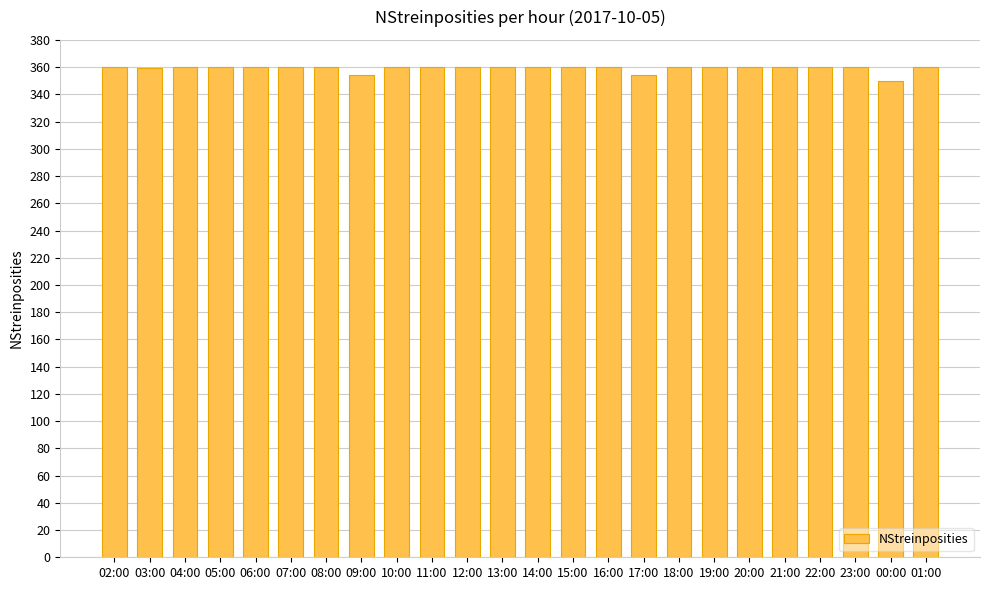

What is the label of the 5th bar from the left?

06:00